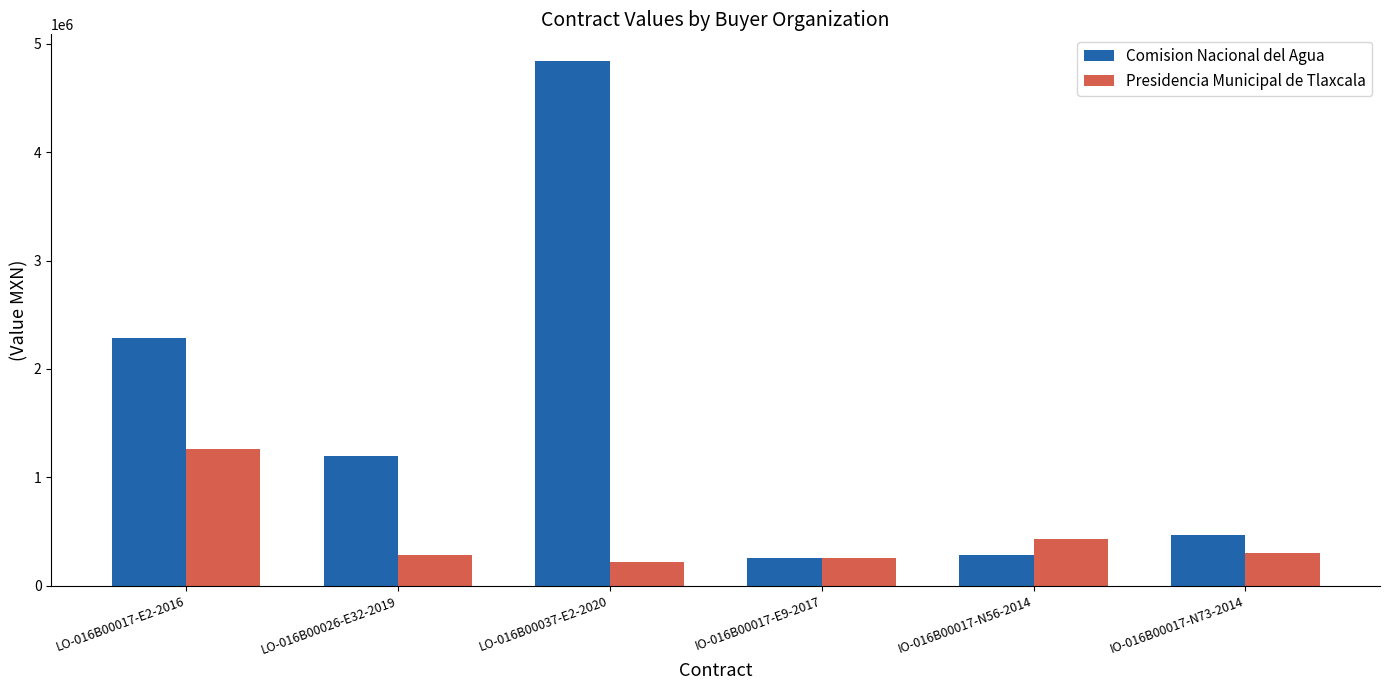

What position from the left is LO-016B00037-E2-2020?

3